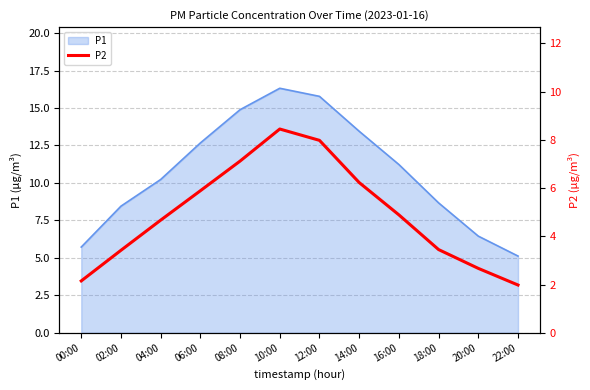

Rank the categories by value from highest to lowest.

10:00, 12:00, 08:00, 14:00, 06:00, 16:00, 04:00, 18:00, 02:00, 20:00, 00:00, 22:00